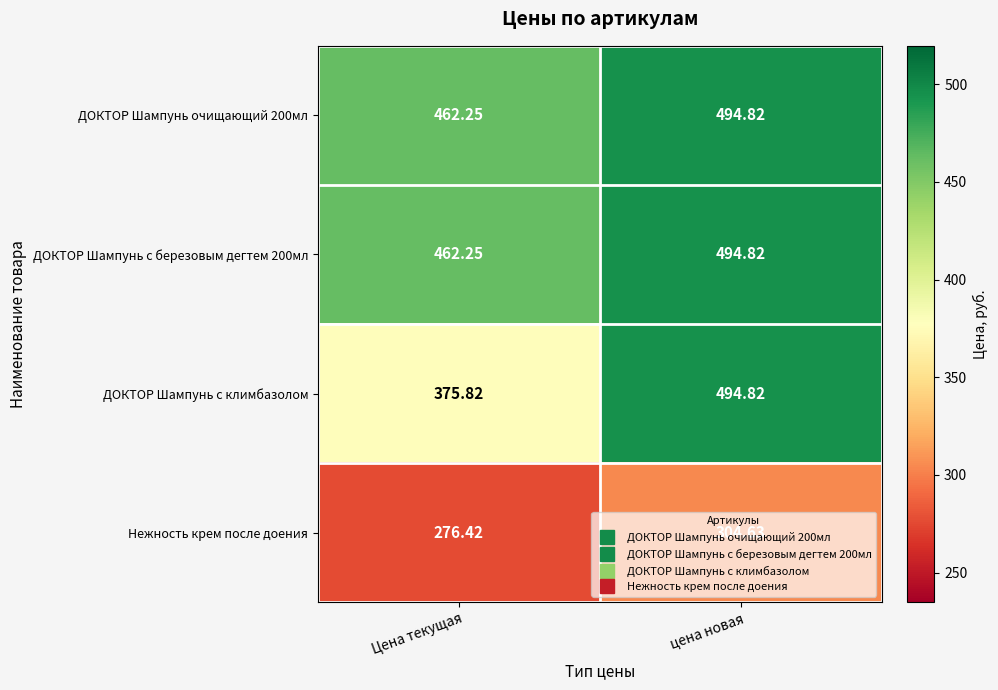

At which category is the sum across all series the highest?

цена новая